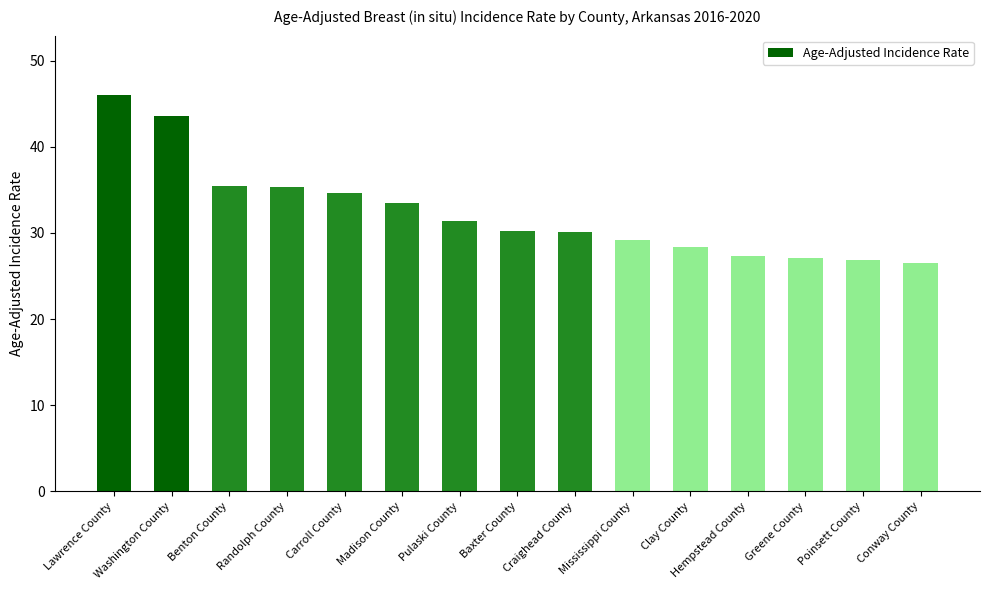

What is the sum of the values at Clay County and Craighead County?

58.5